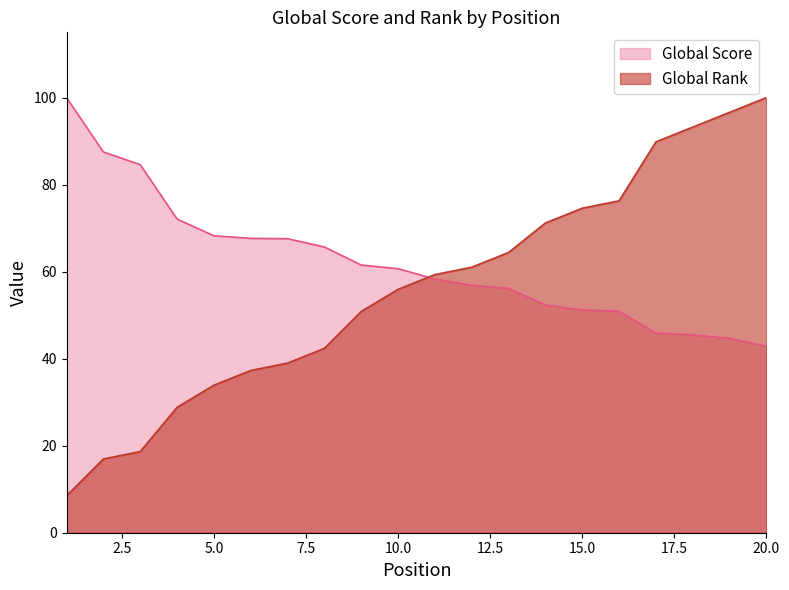

Reading left to right, list all the values displayed in this chart.

Global Score: 1=100.0	2=87.5	3=84.6	4=72.1	5=68.2	6=67.7	7=67.6	8=65.7	9=61.5	10=60.7	11=58.3	12=56.9	13=56.1	14=52.3	15=51.2	16=50.9	17=45.9	18=45.5	19=44.7	20=42.9
Global Rank: 1=8.5	2=16.9	3=18.6	4=28.8	5=33.9	6=37.3	7=39.0	8=42.4	9=50.8	10=55.9	11=59.3	12=61.0	13=64.4	14=71.2	15=74.6	16=76.3	17=89.8	18=93.2	19=96.6	20=100.0